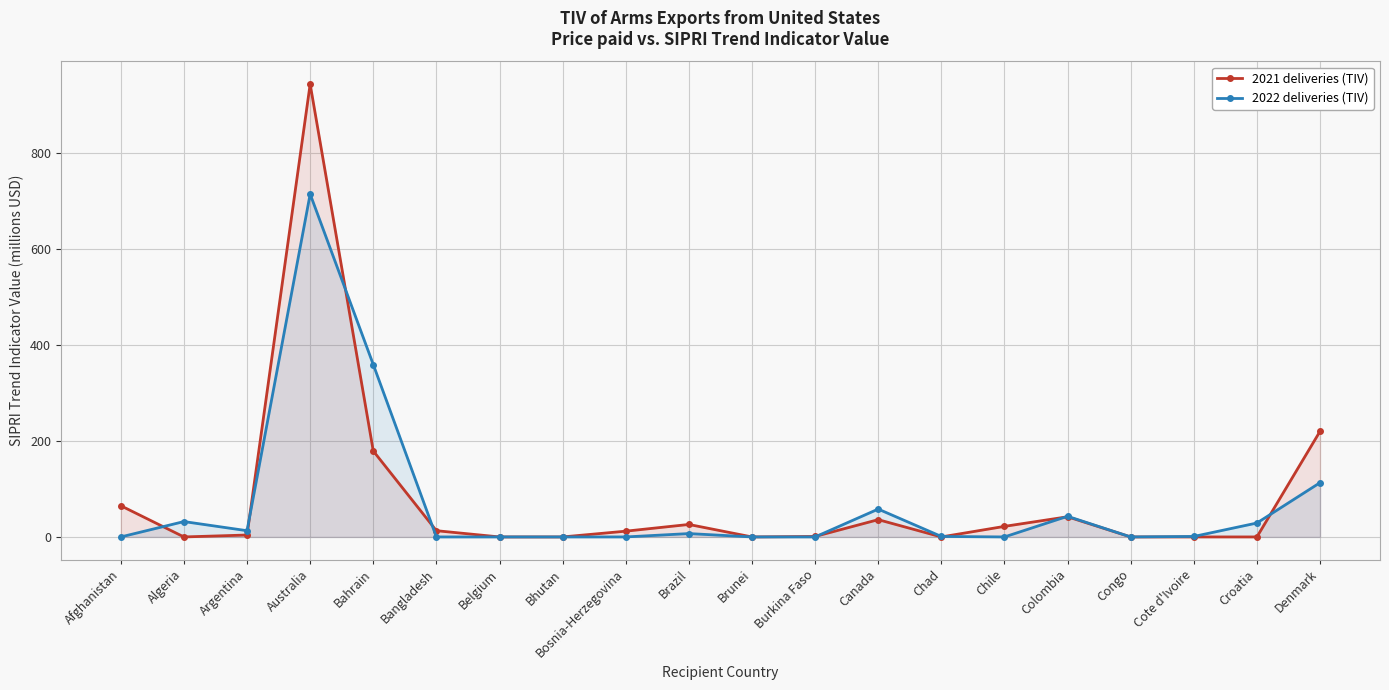

What is the label of the 20th point from the right?

Afghanistan